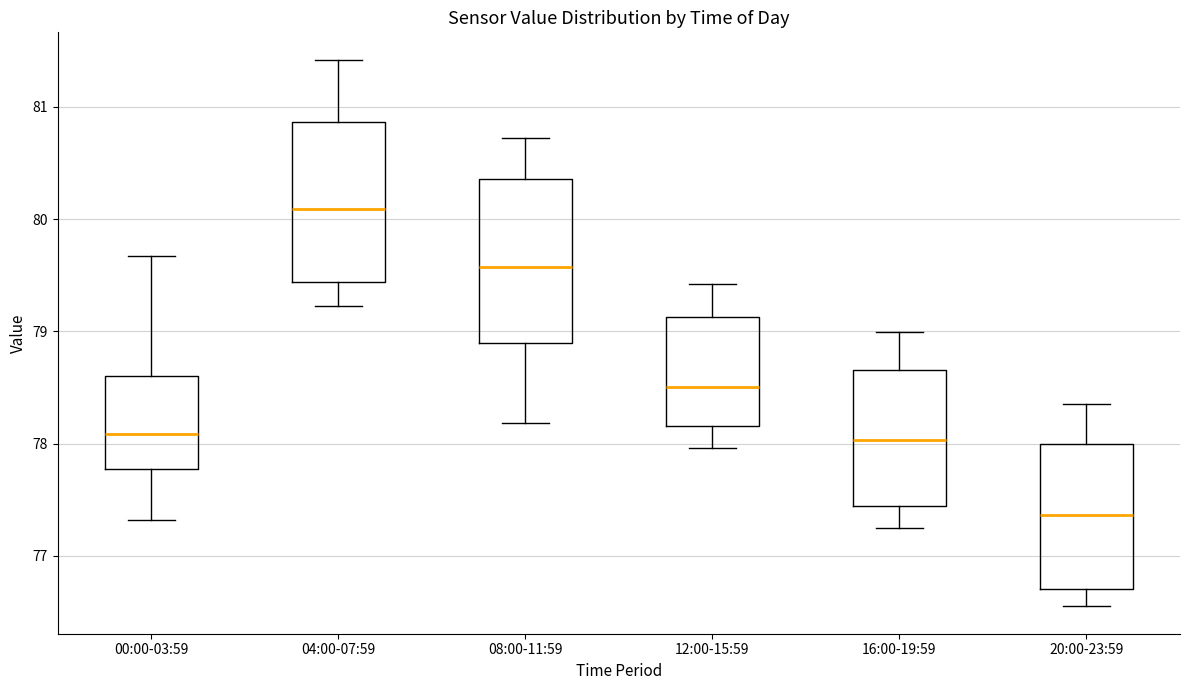

Reading left to right, transcribe this box plot: for each box, give where its median line is, the range the box spans, and where its two whiskers end, as read against the y-axis. The values are not printed on the chart, so give them approximately, as read against the axis.

00:00-03:59: median 78.1, box 77.8 to 78.6, whiskers 77.3 to 79.7
04:00-07:59: median 80.1, box 79.4 to 80.9, whiskers 79.2 to 81.4
08:00-11:59: median 79.6, box 78.9 to 80.4, whiskers 78.2 to 80.7
12:00-15:59: median 78.5, box 78.2 to 79.1, whiskers 78.0 to 79.4
16:00-19:59: median 78.0, box 77.4 to 78.7, whiskers 77.3 to 79.0
20:00-23:59: median 77.4, box 76.7 to 78.0, whiskers 76.6 to 78.4